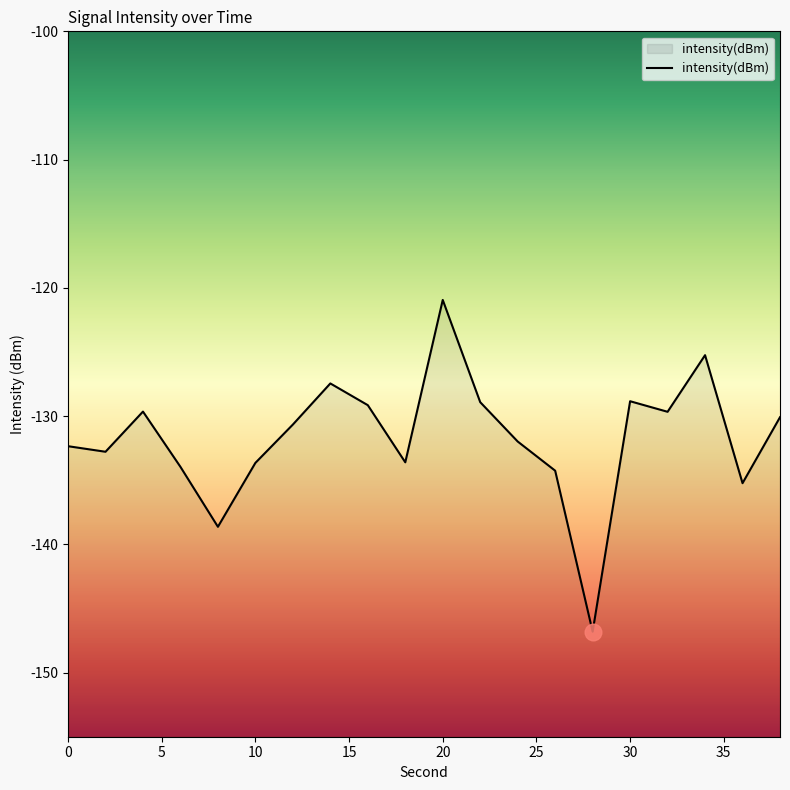

How many values exceed -130?

8